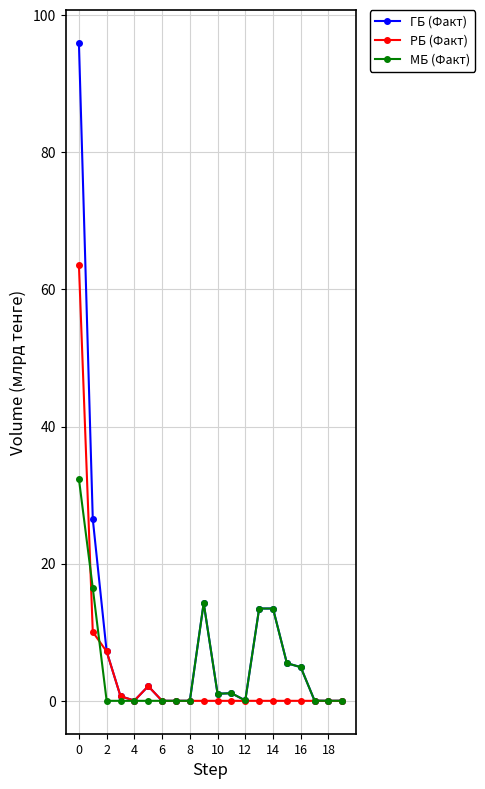

What is the value of the ГБ (Факт) point at the 1st from the left?

96.0